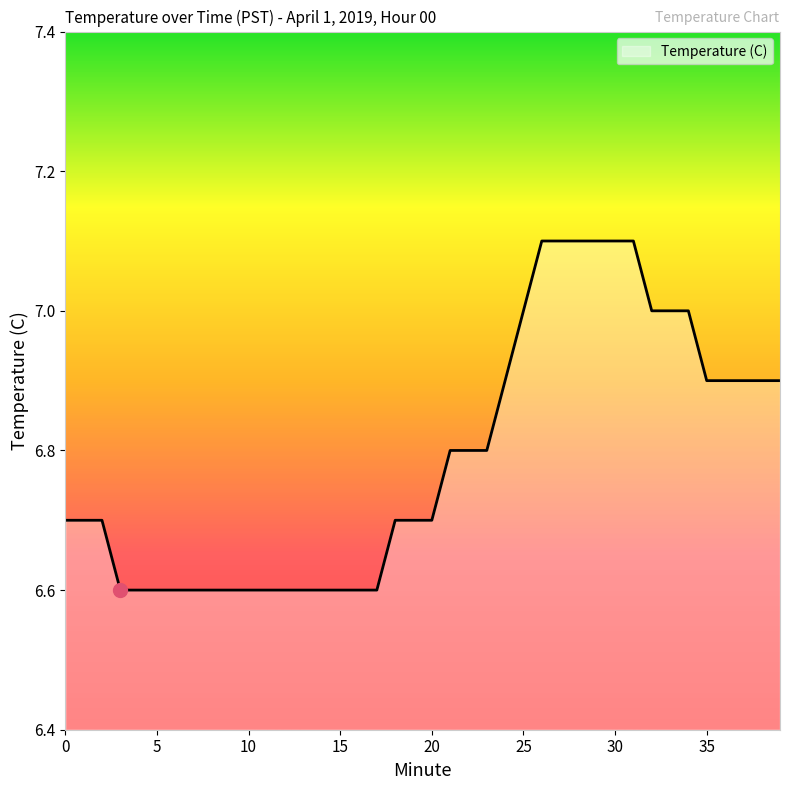

What is the minimum value shown in the chart?

6.6